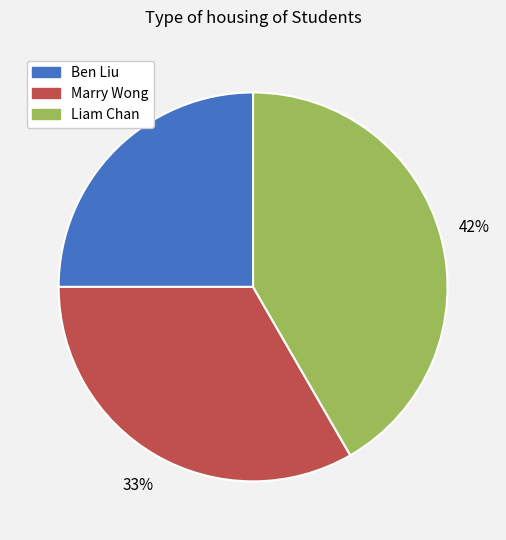

What percentage is the Liam Chan slice, to the nearest percent?

42%